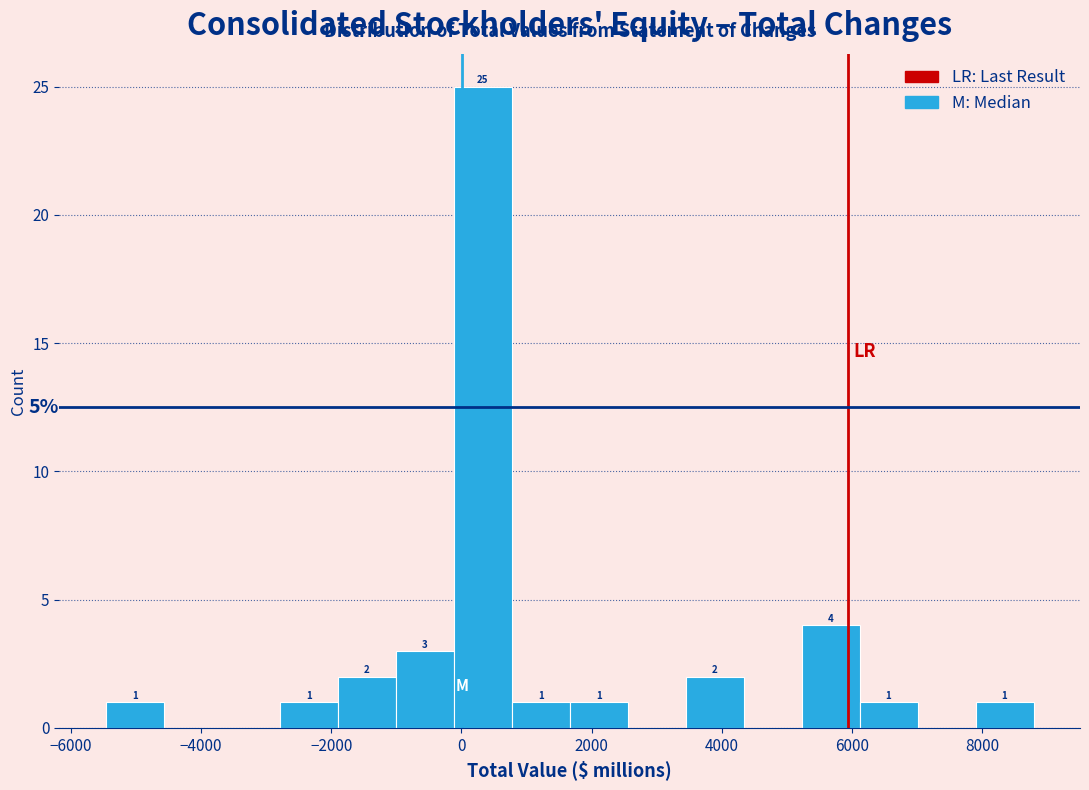

Which range on the x-axis has the tallest bar?

-200 to 800